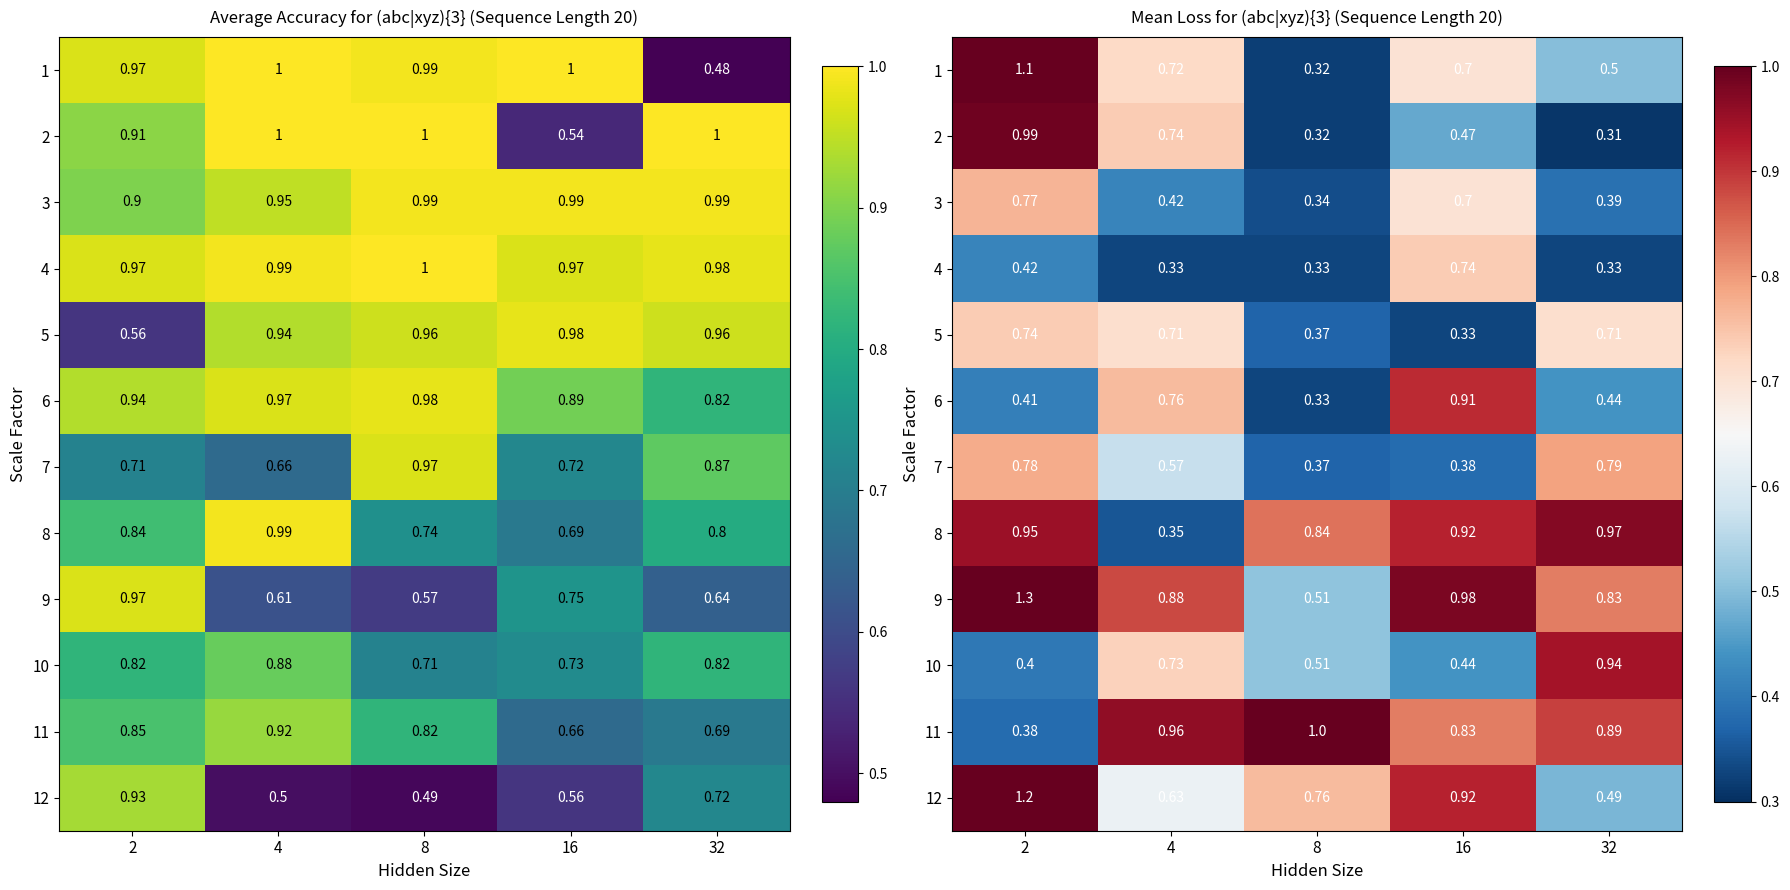

What is the difference between the maximum and minimum values in the 9 series?

0.8